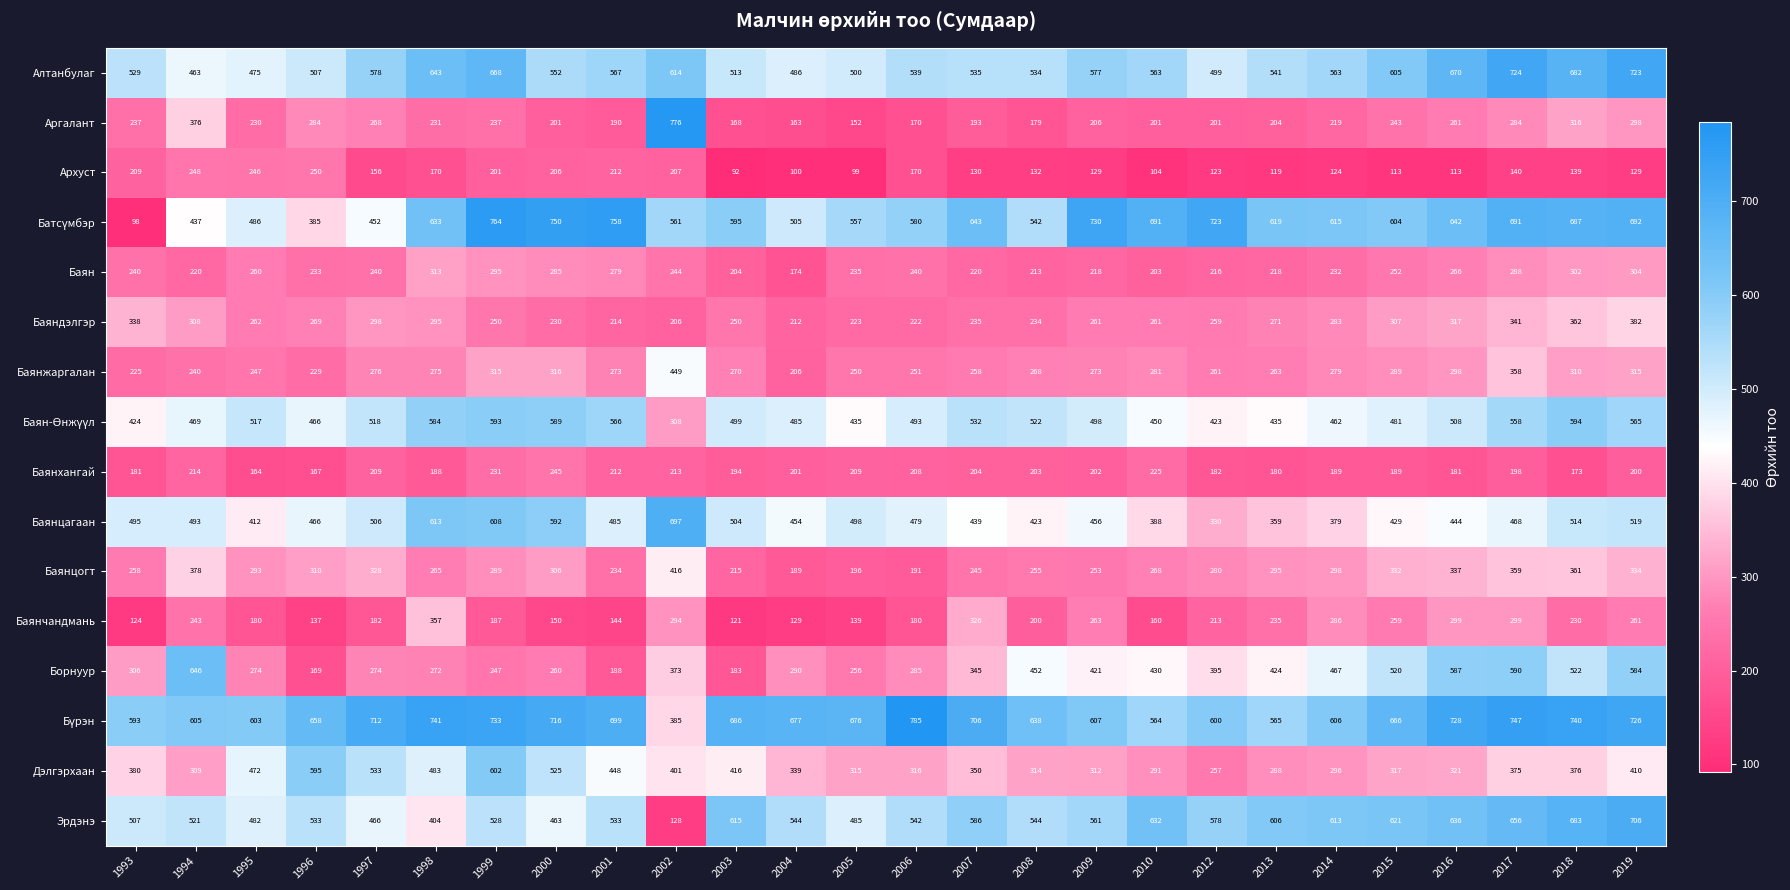

How many series are shown in this chart?

16